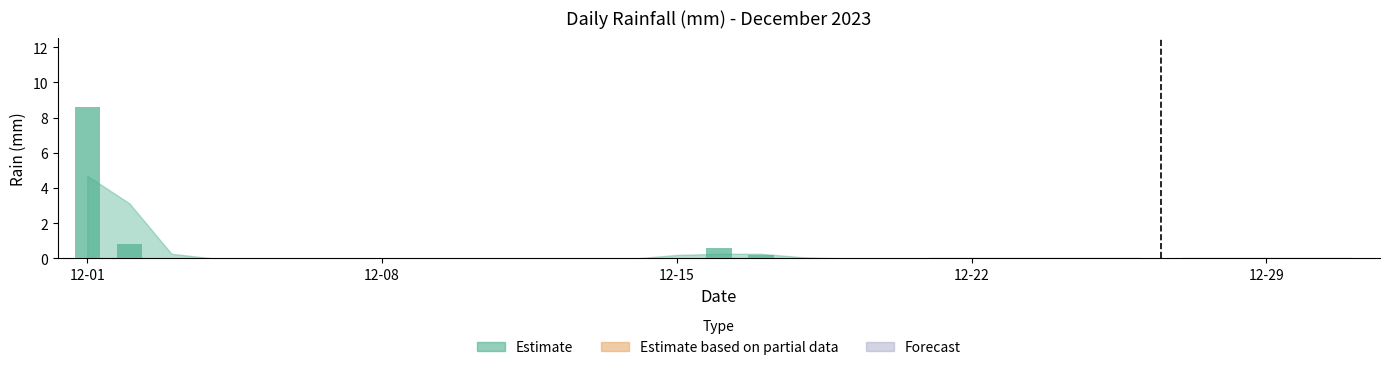

What is the greatest value displayed?

8.6